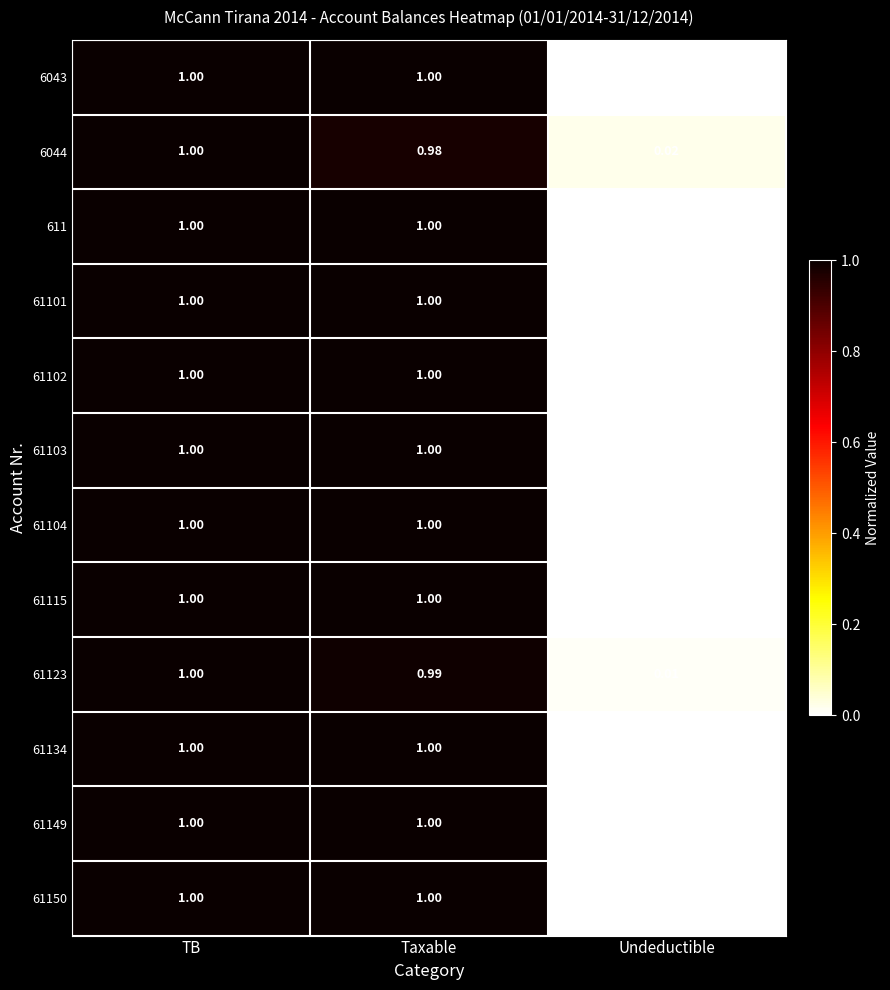

Where is 6043 nearest to the value 0?

Undeductible